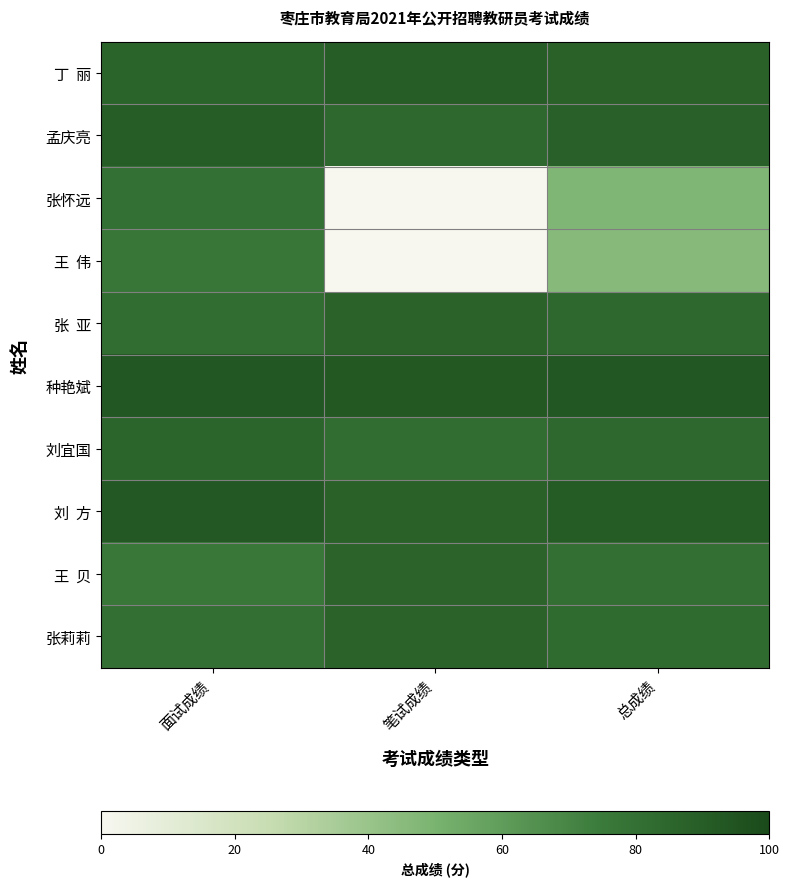

At 面试成绩, list the series in order from smallest to largest.

王 贝, 王 伟, 张怀远, 张莉莉, 张 亚, 刘宜国, 丁 丽, 孟庆亮, 刘 方, 种艳斌